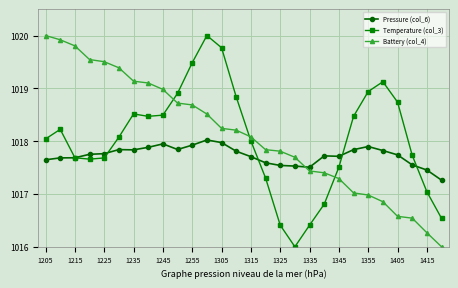

True or false: Pressure (col_6) and Battery (col_4) cross at least once.

True